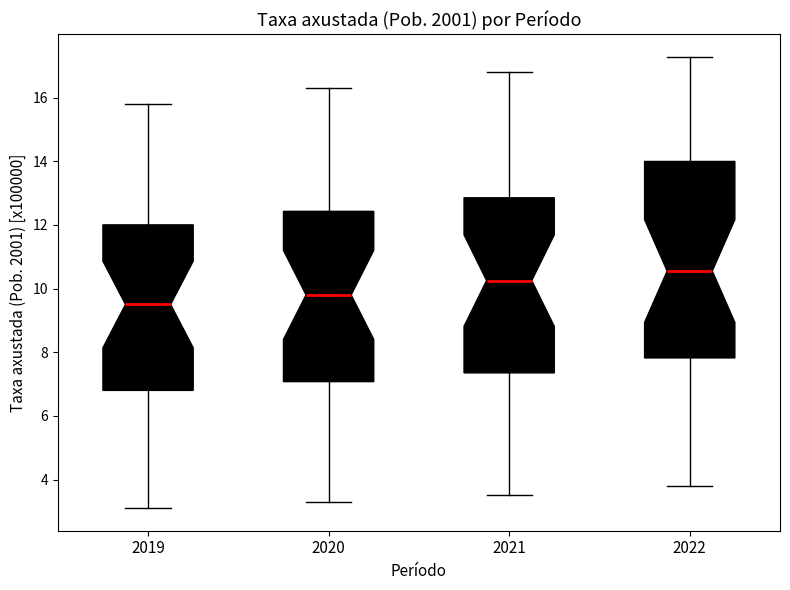

Reading left to right, transcribe this box plot: for each box, give where its median line is, the range the box spans, and where its two whiskers end, as read against the y-axis. The values are not printed on the chart, so give them approximately, as read against the axis.

2019: median 9.6, box 6.8 to 12.0, whiskers 3.2 to 15.8
2020: median 9.8, box 7.0 to 12.4, whiskers 3.4 to 16.4
2021: median 10.2, box 7.4 to 12.8, whiskers 3.6 to 16.8
2022: median 10.6, box 7.8 to 14.0, whiskers 3.8 to 17.2